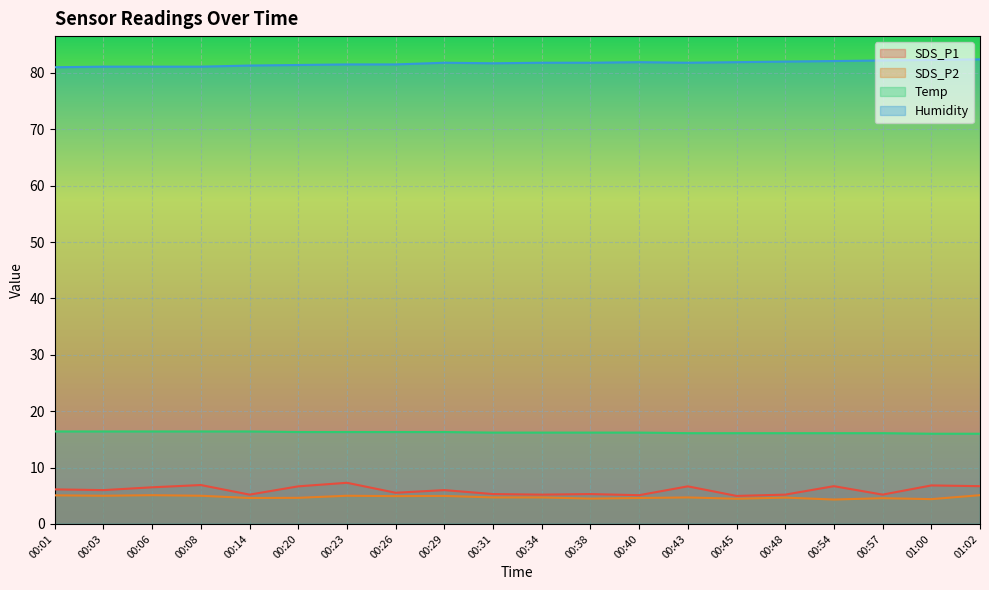

At how many categories does at least one series exceed 41?

20